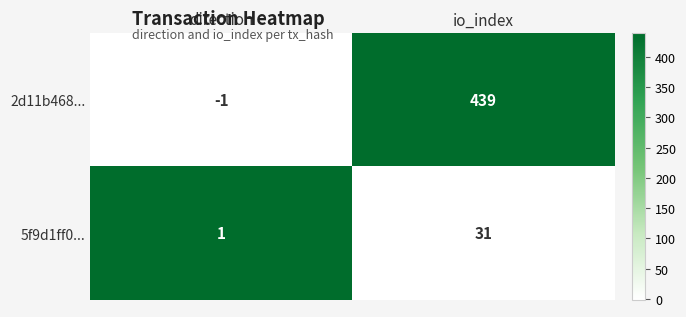

Which series has the widest spread of values?

2d11b468...